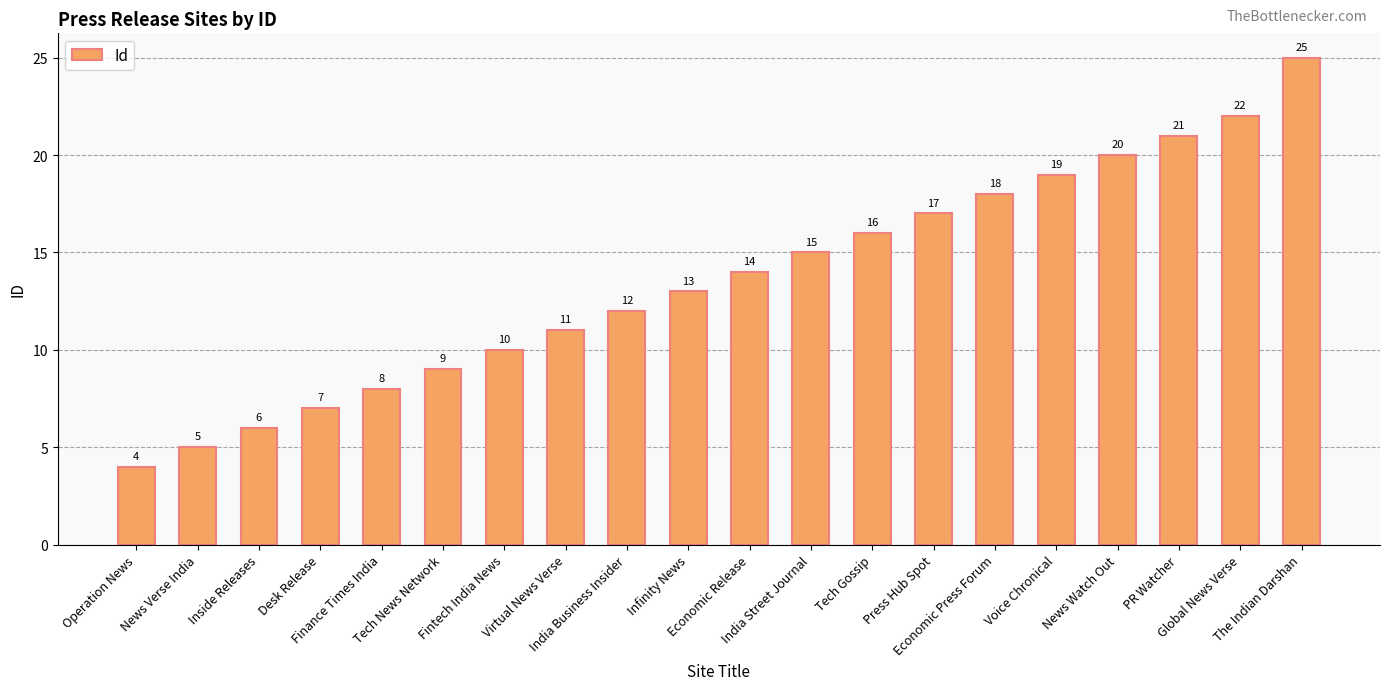

Reading right to left, extract all data points from this chart.

The Indian Darshan=25	Global News Verse=22	PR Watcher=21	News Watch Out=20	Voice Chronical=19	Economic Press Forum=18	Press Hub Spot=17	Tech Gossip=16	India Street Journal=15	Economic Release=14	Infinity News=13	India Business Insider=12	Virtual News Verse=11	Fintech India News=10	Tech News Network=9	Finance Times India=8	Desk Release=7	Inside Releases=6	News Verse India=5	Operation News=4